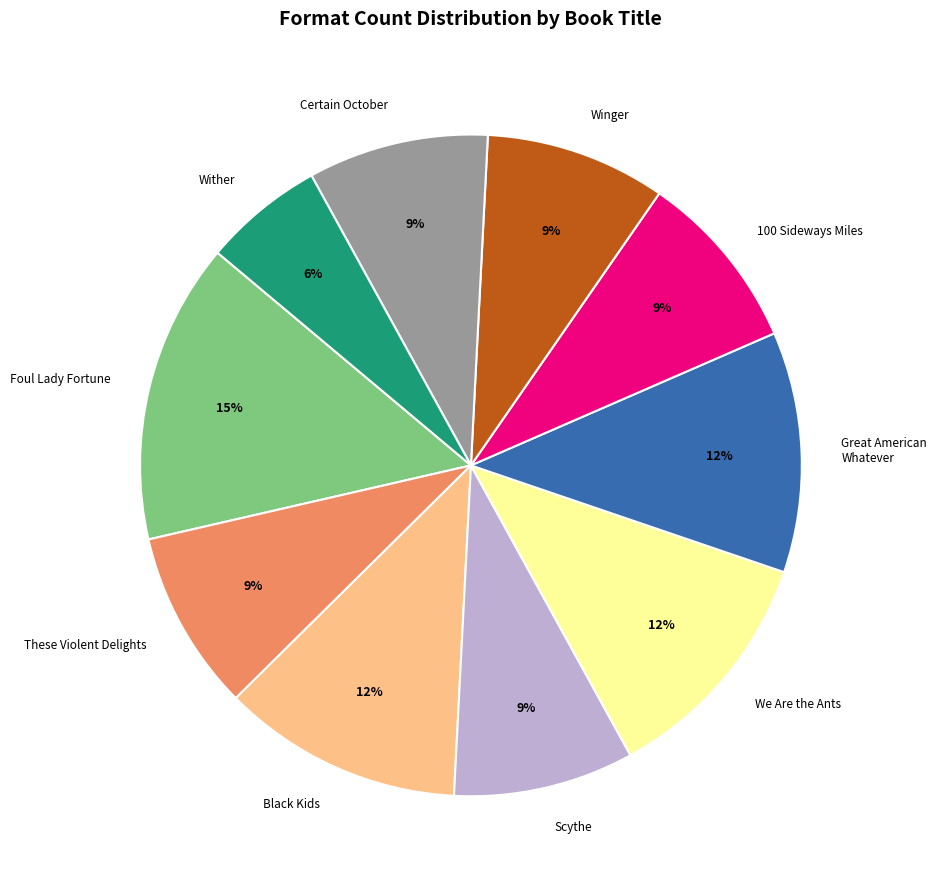

What percentage is the These Violent Delights slice, to the nearest percent?

9%